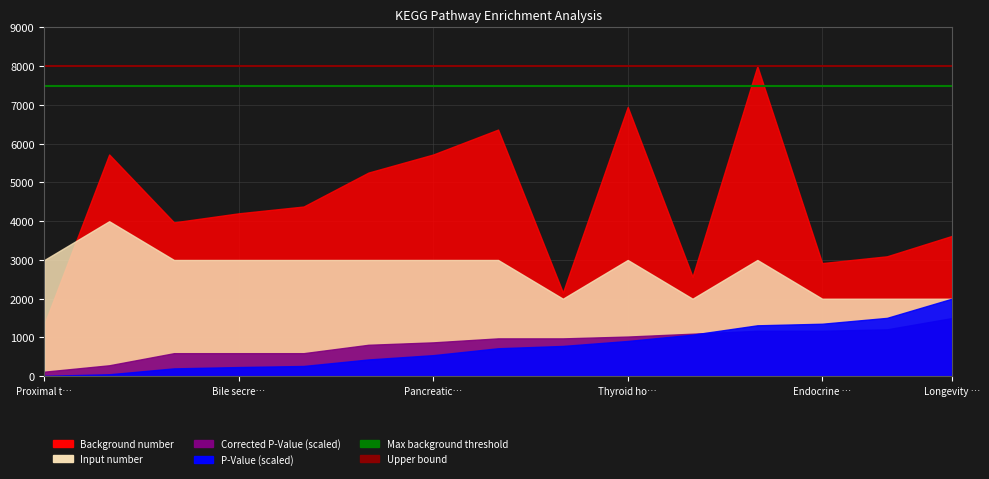

Rank the series at Proximal t… from lowest to highest value.

Max background threshold, Upper bound